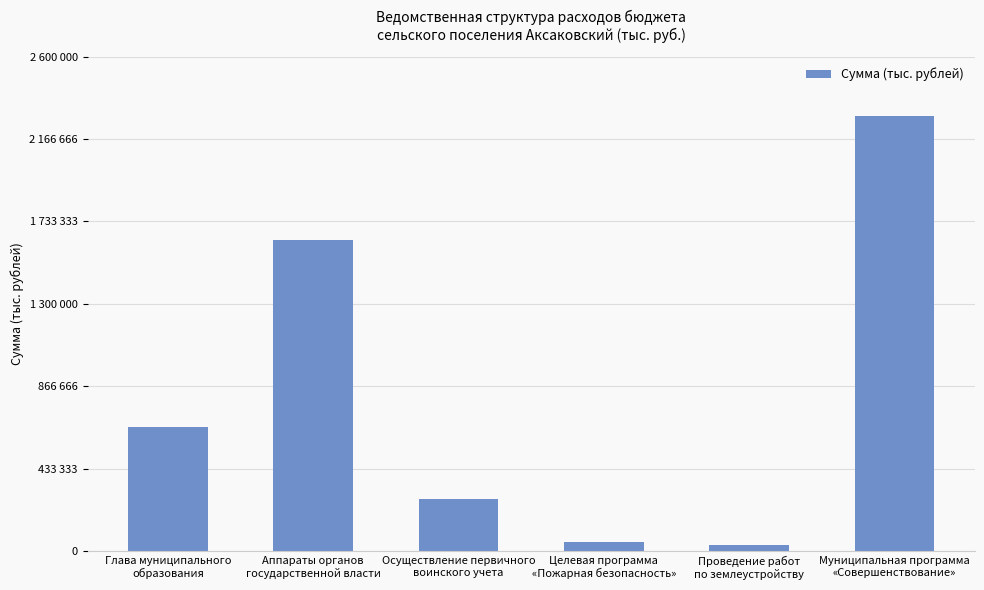

Are the bars horizontal?

No